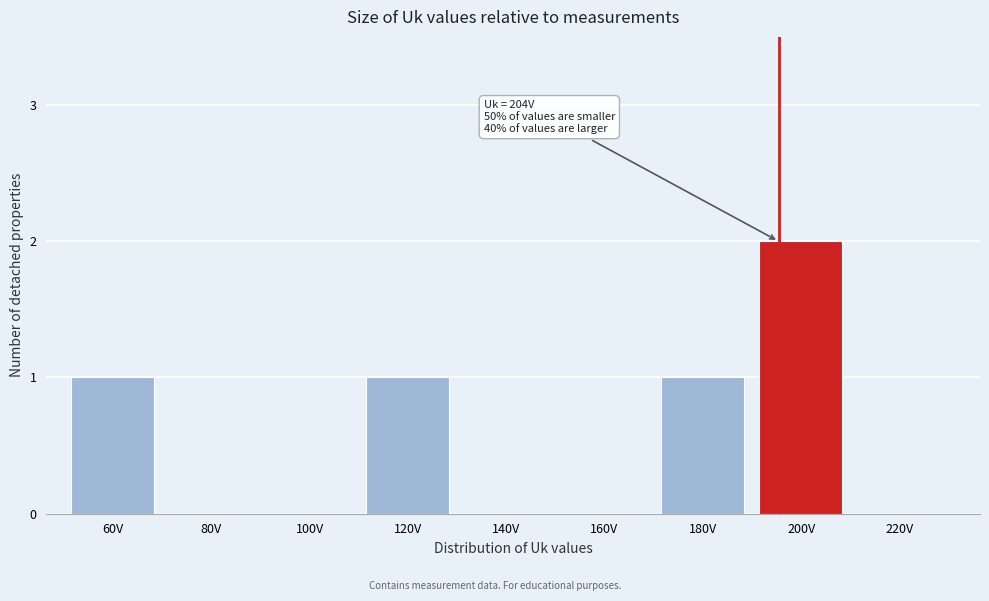

Reading right to left, extract all data points from this chart.

220V=0	200V=2	180V=1	160V=0	140V=0	120V=1	100V=0	80V=0	60V=1